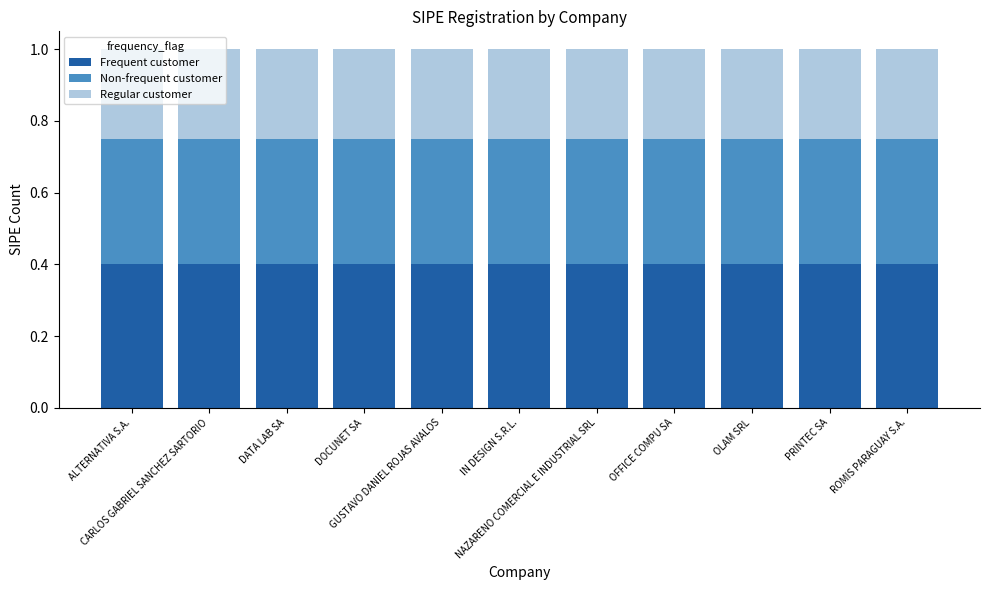

What is the minimum value for Frequent customer?

0.4